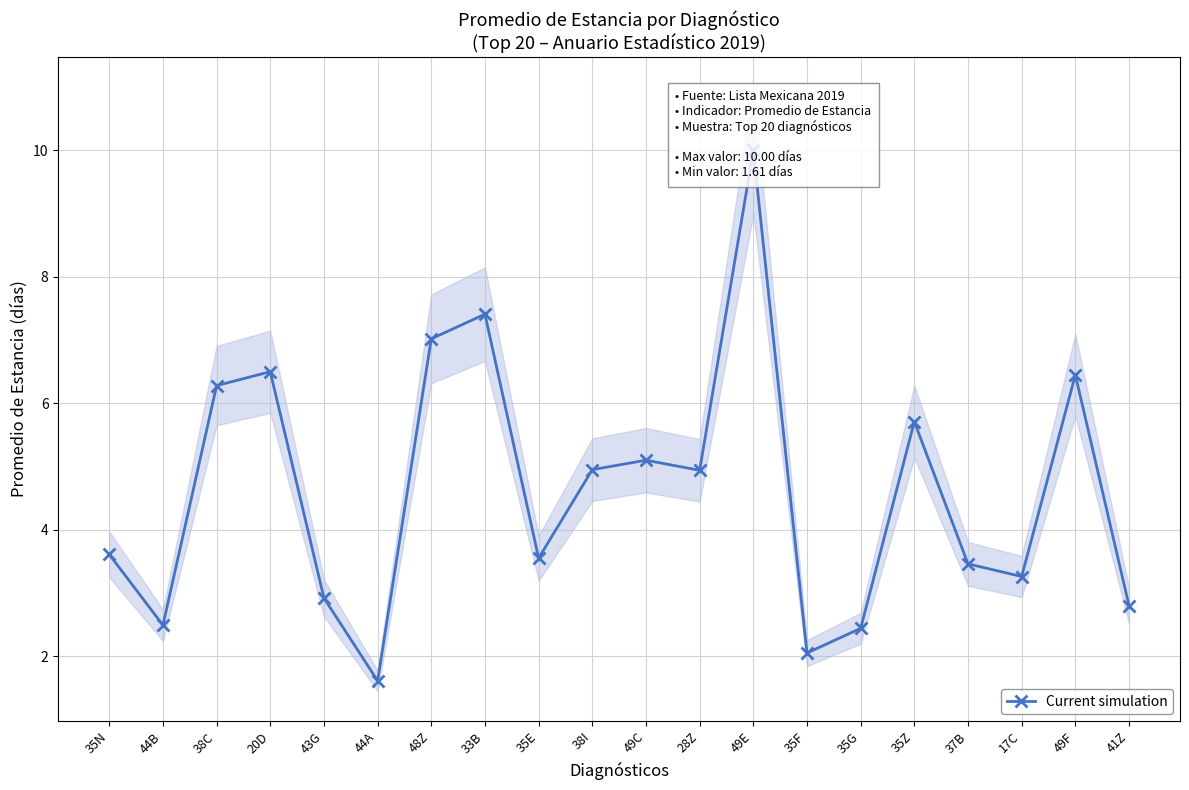

Reading left to right, transcribe all the data shown in this chart.

3.6	2.5	6.3	6.5	2.9	1.6	7.0	7.4	3.5	5.0	5.1	4.9	10.0	2.0	2.4	5.7	3.5	3.3	6.5	2.8